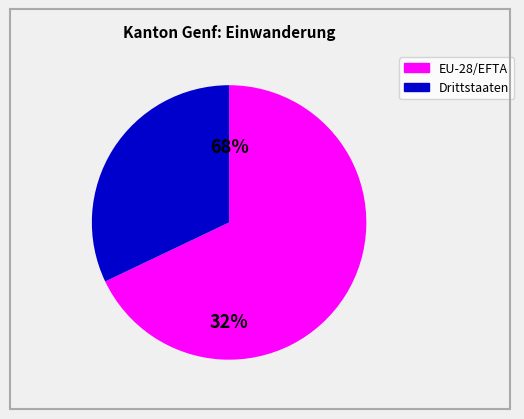

Which slice is the largest?

EU-28/EFTA